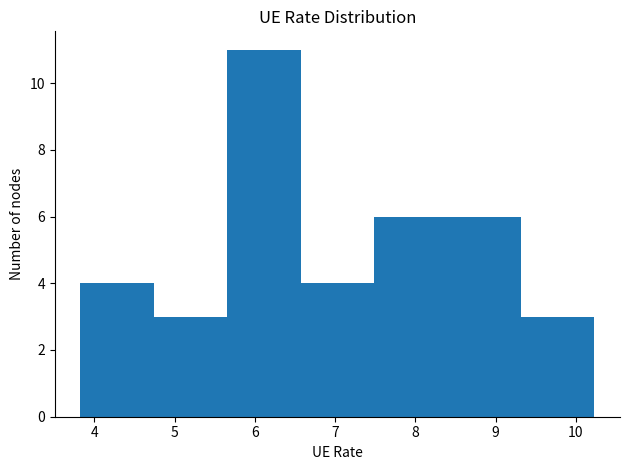

Reading left to right, list every bar in this chart as the range it spans on the x-axis followed by its height. Neither the bar edges nor the heights are printed on the chart, so give them approximately, as read against the axes.

3.8 to 4.7: 4
4.7 to 5.7: 3
5.7 to 6.6: 11
6.6 to 7.5: 4
7.5 to 8.4: 6
8.4 to 9.3: 6
9.3 to 10.2: 3